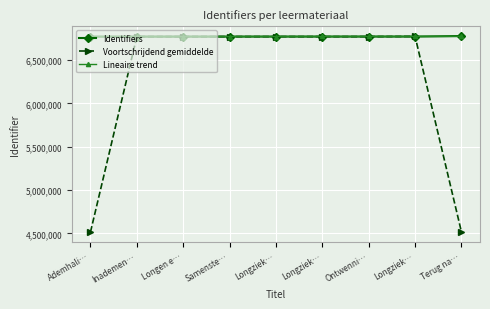

How many data points in Lineaire trend are less than 6771737?

4